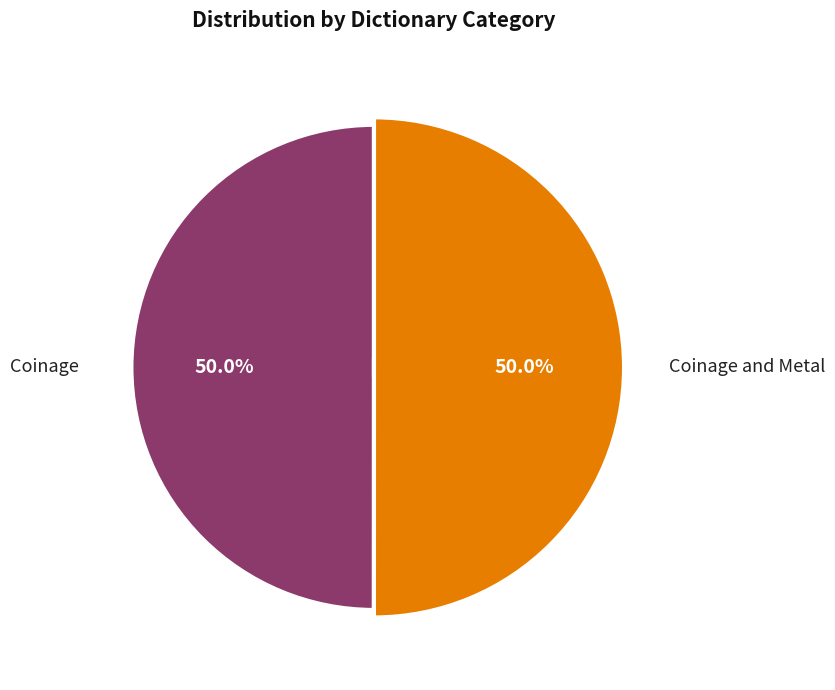

To the nearest percent, what percentage of the pie is Coinage?

50%